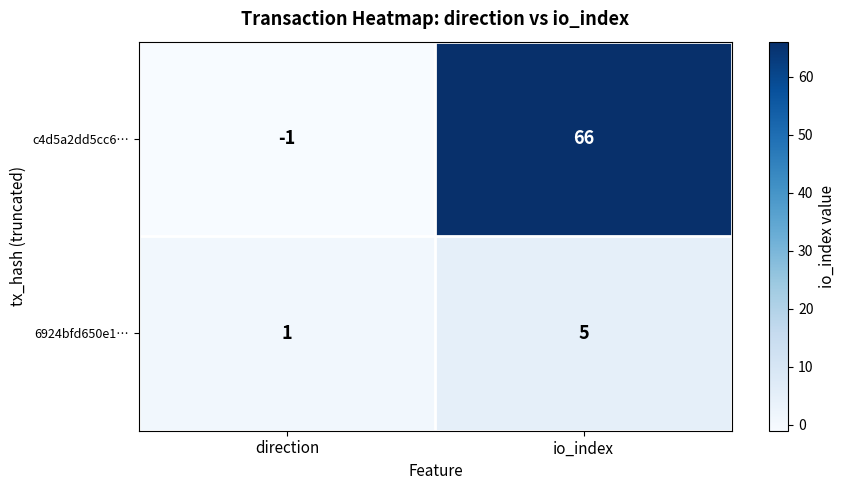

How many positive values does the c4d5a2dd5cc6… series have?

1